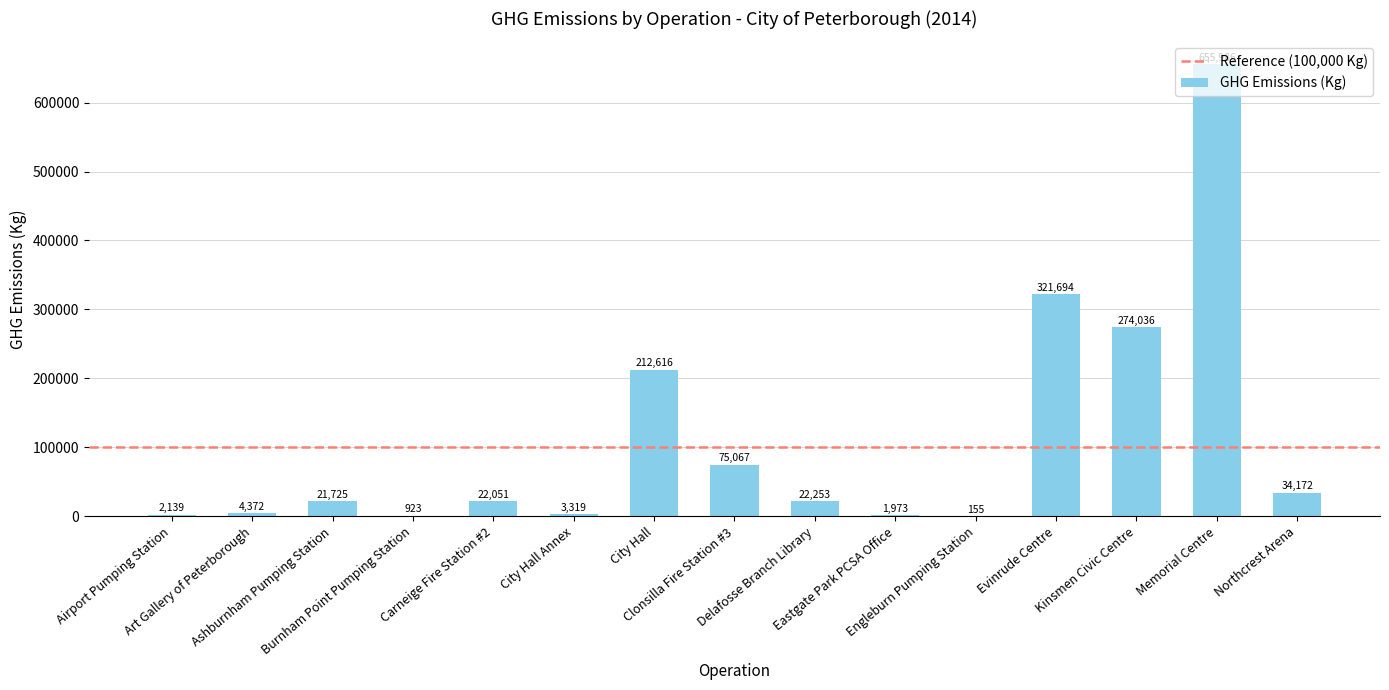

How many data points does each series have?

15